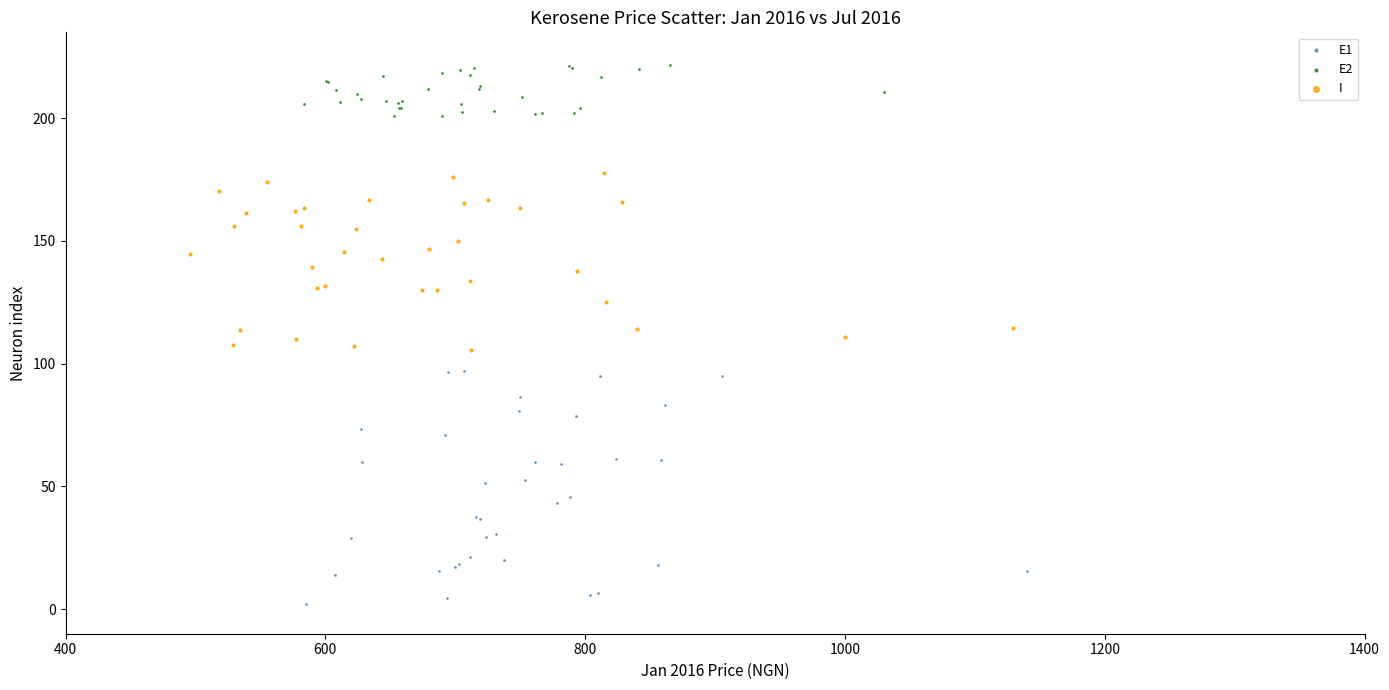

Which series contains the lowest Y value?

E1